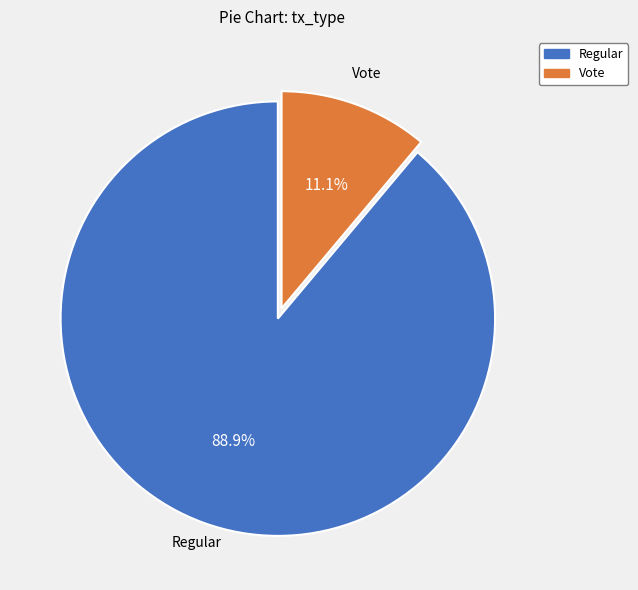

The Regular slice represents 89% of the pie. True or false?

True